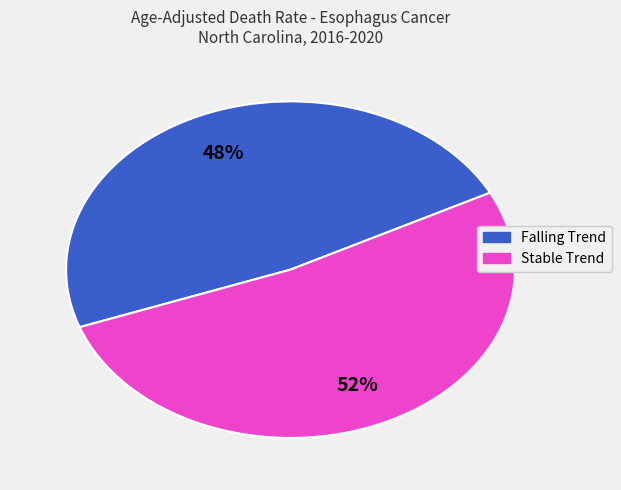

Is there any slice that represents more than half of the pie?

Yes